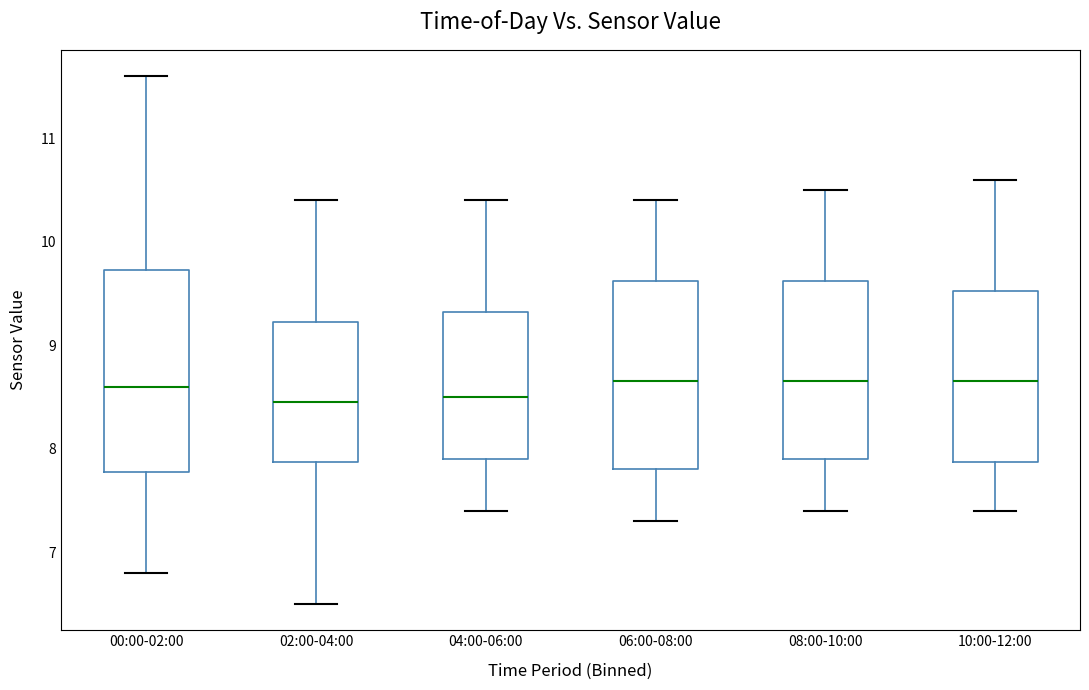

Reading left to right, transcribe this box plot: for each box, give where its median line is, the range the box spans, and where its two whiskers end, as read against the y-axis. The values are not printed on the chart, so give them approximately, as read against the axis.

00:00-02:00: median 8.6, box 7.8 to 9.7, whiskers 6.8 to 11.6
02:00-04:00: median 8.5, box 7.9 to 9.2, whiskers 6.5 to 10.4
04:00-06:00: median 8.5, box 7.9 to 9.3, whiskers 7.4 to 10.4
06:00-08:00: median 8.7, box 7.8 to 9.6, whiskers 7.3 to 10.4
08:00-10:00: median 8.7, box 7.9 to 9.6, whiskers 7.4 to 10.5
10:00-12:00: median 8.7, box 7.9 to 9.5, whiskers 7.4 to 10.6